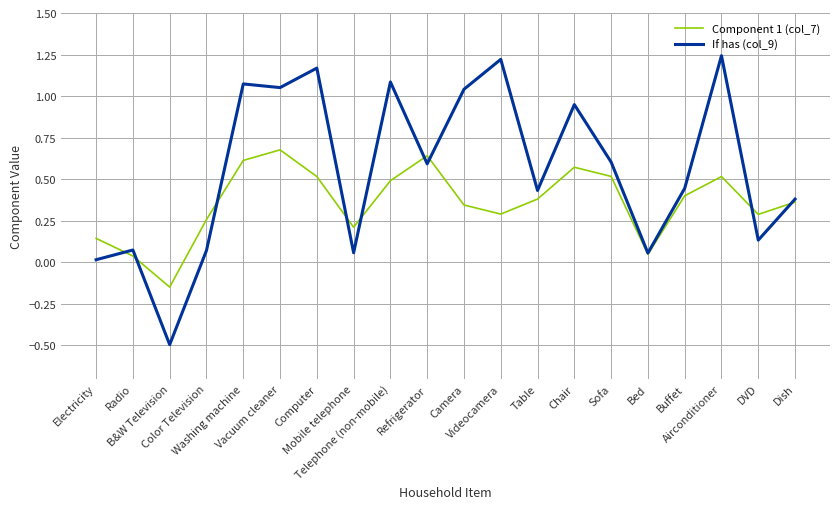

At which label does If has (col_9) first exceed 0?

Electricity